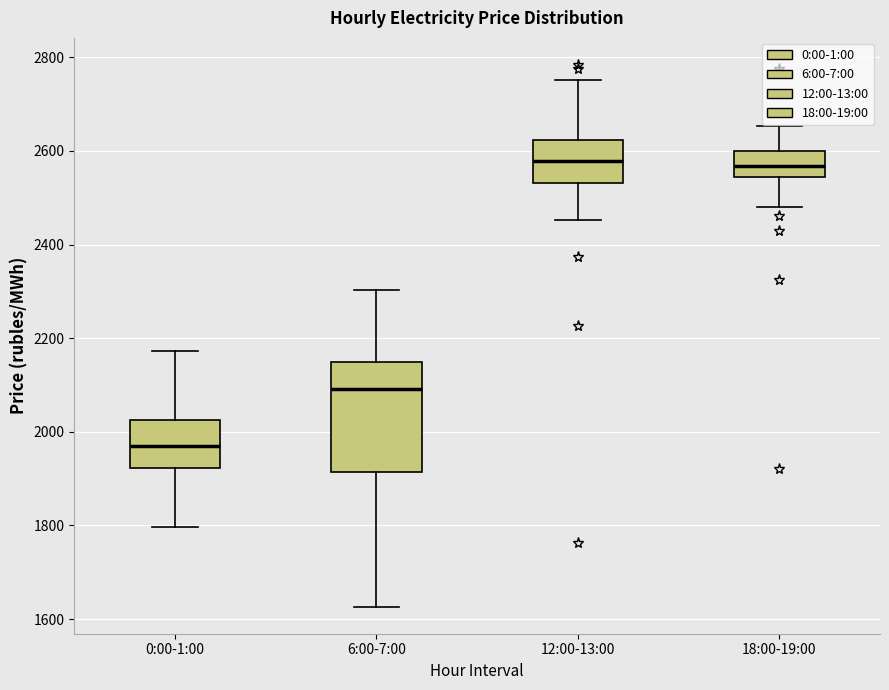

Where does the lower whisker of the box for 6:00-7:00 end on the y-axis? The values are not printed on the chart, so give them approximately, as read against the axis.

1620